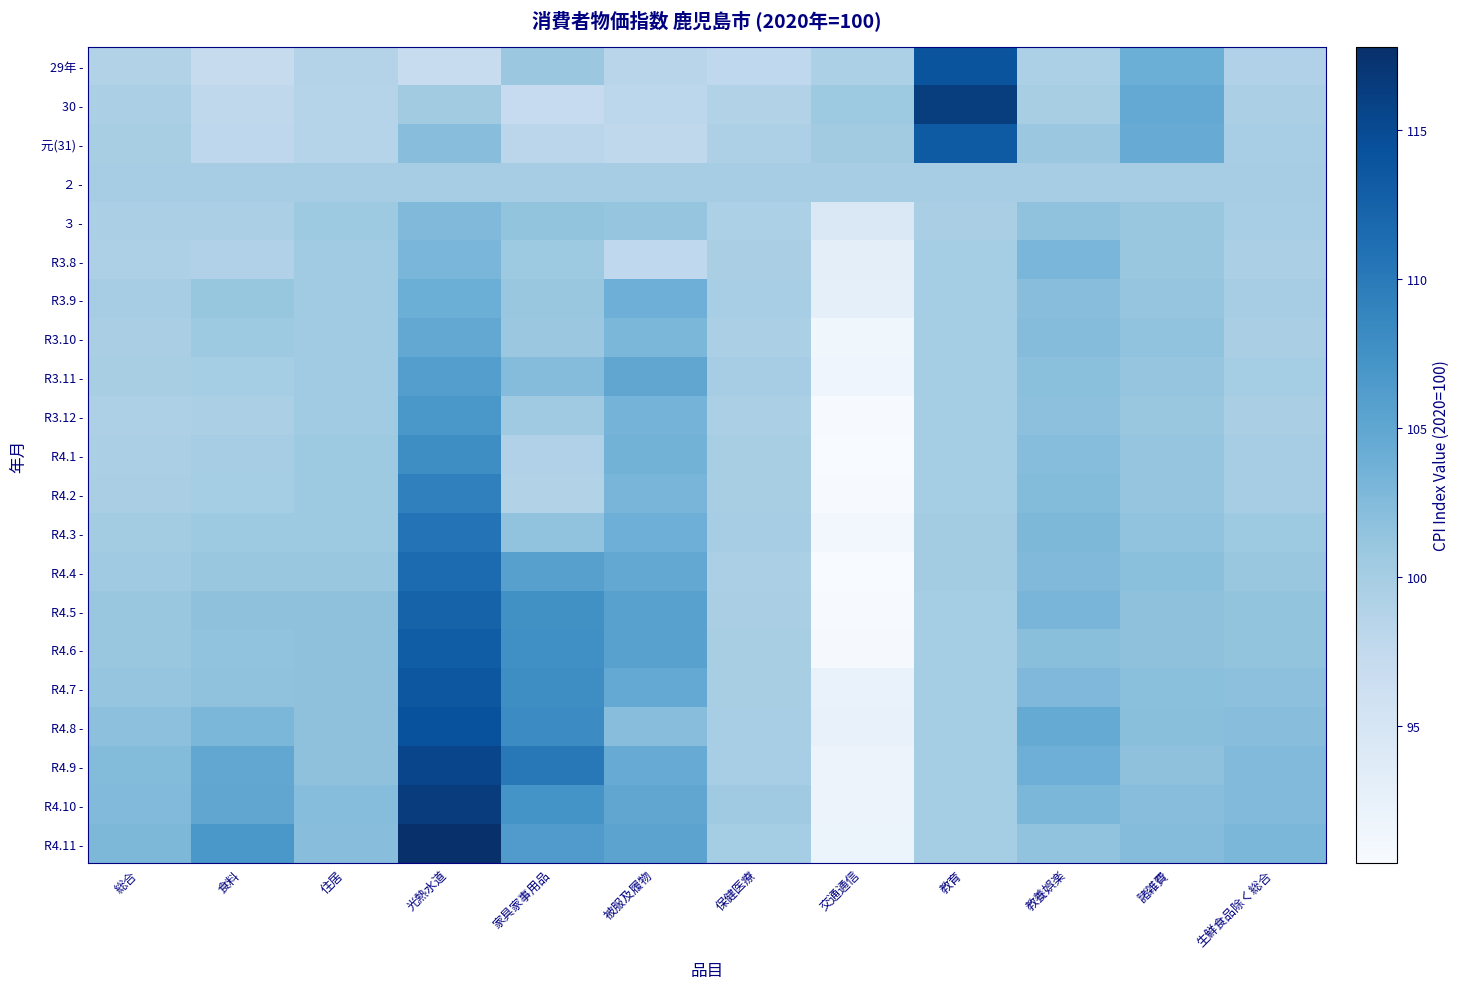

Reading right to left, list all the values displayed in this chart.

29年 -: 生鮮食品除く総合=99.1	諸雑費=104.1	教養娯楽=99.4	教育=114.0	交通通信=99.4	保健医療=97.7	被服及履物=98.4	家具家事用品=100.8	光熱水道=97.0	住居=98.8	食料=97.1	総合=99.0
30 -: 生鮮食品除く総合=99.5	諸雑費=104.7	教養娯楽=99.8	教育=116.4	交通通信=100.6	保健医療=99.0	被服及履物=98.1	家具家事用品=97.2	光熱水道=100.3	住居=98.6	食料=97.8	総合=99.6
元(31) -: 生鮮食品除く総合=99.9	諸雑費=104.4	教養娯楽=100.8	教育=113.2	交通通信=100.3	保健医療=99.3	被服及履物=97.8	家具家事用品=98.2	光熱水道=102.1	住居=98.6	食料=97.9	総合=99.8
２ -: 生鮮食品除く総合=100.0	諸雑費=100.0	教養娯楽=100.0	教育=100.0	交通通信=100.0	保健医療=100.0	被服及履物=100.0	家具家事用品=100.0	光熱水道=100.0	住居=100.0	食料=100.0	総合=100.0
３ -: 生鮮食品除く総合=99.9	諸雑費=100.9	教養娯楽=101.6	教育=99.7	交通通信=94.3	保健医療=99.4	被服及履物=101.3	家具家事用品=101.4	光熱水道=102.7	住居=100.6	食料=99.6	総合=99.6
R3.8 -: 生鮮食品除く総合=99.6	諸雑費=101.1	教養娯楽=103.1	教育=100.1	交通通信=93.1	保健医療=99.7	被服及履物=97.7	家具家事用品=100.6	光熱水道=103.1	住居=100.4	食料=99.1	総合=99.3
R3.9 -: 生鮮食品除く総合=100.0	諸雑費=101.3	教養娯楽=102.1	教育=100.1	交通通信=92.8	保健医療=99.9	被服及履物=103.9	家具家事用品=101.0	光熱水道=104.0	住居=100.4	食料=101.2	総合=100.0
R3.10 -: 生鮮食品除く総合=99.7	諸雑費=101.5	教養娯楽=102.3	教育=100.1	交通通信=91.4	保健医療=99.5	被服及履物=103.0	家具家事用品=100.8	光熱水道=104.8	住居=100.4	食料=100.6	総合=99.7
R3.11 -: 生鮮食品除く総合=100.1	諸雑費=101.3	教養娯楽=101.9	教育=100.1	交通通信=91.6	保健医療=100.0	被服及履物=105.0	家具家事用品=102.3	光熱水道=106.0	住居=100.4	食料=100.1	総合=99.8
R3.12 -: 生鮮食品除く総合=99.7	諸雑費=101.1	教養娯楽=101.8	教育=100.1	交通通信=90.6	保健医療=99.5	被服及履物=103.4	家具家事用品=100.5	光熱水道=106.8	住居=100.4	食料=99.5	総合=99.3
R4.1 -: 生鮮食品除く総合=100.0	諸雑費=101.3	教養娯楽=102.2	教育=100.1	交通通信=90.5	保健医療=99.8	被服及履物=103.5	家具家事用品=99.1	光熱水道=107.9	住居=100.6	食料=100.0	総合=99.6
R4.2 -: 生鮮食品除く総合=100.0	諸雑費=101.3	教養娯楽=102.4	教育=100.1	交通通信=90.6	保健医療=99.8	被服及履物=103.2	家具家事用品=98.9	光熱水道=109.3	住居=100.6	食料=100.1	総合=99.7
R4.3 -: 生鮮食品除く総合=100.6	諸雑費=101.5	教養娯楽=102.9	教育=100.2	交通通信=91.2	保健医療=100.0	被服及履物=103.9	家具家事用品=101.5	光熱水道=110.7	住居=100.6	食料=100.6	総合=100.2
R4.4 -: 生鮮食品除く総合=100.9	諸雑費=101.9	教養娯楽=102.7	教育=100.2	交通通信=90.4	保健医療=99.6	被服及履物=104.8	家具家事用品=105.8	光熱水道=111.5	住居=101.0	食料=101.1	総合=100.5
R4.5 -: 生鮮食品除く総合=101.4	諸雑費=101.7	教養娯楽=103.2	教育=100.1	交通通信=90.6	保健医療=99.7	被服及履物=105.7	家具家事用品=107.6	光熱水道=112.4	住居=101.7	食料=101.7	総合=101.1
R4.6 -: 生鮮食品除く総合=101.4	諸雑費=101.7	教養娯楽=102.0	教育=100.1	交通通信=90.7	保健医療=99.8	被服及履物=105.7	家具家事用品=107.7	光熱水道=113.0	住居=101.7	食料=101.5	総合=101.0
R4.7 -: 生鮮食品除く総合=101.8	諸雑費=101.9	教養娯楽=102.8	教育=100.1	交通通信=92.3	保健医療=99.8	被服及履物=104.7	家具家事用品=107.9	光熱水道=113.7	住居=101.7	食料=101.6	総合=101.3
R4.8 -: 生鮮食品除く総合=102.1	諸雑費=102.0	教養娯楽=104.6	教育=100.1	交通通信=92.4	保健医療=99.9	被服及履物=102.1	家具家事用品=108.1	光熱水道=114.3	住居=101.7	食料=103.0	総合=101.8
R4.9 -: 生鮮食品除く総合=102.5	諸雑費=101.7	教養娯楽=103.9	教育=100.1	交通通信=91.9	保健医療=99.9	被服及履物=104.4	家具家事用品=110.2	光熱水道=115.5	住居=101.7	食料=104.9	総合=102.4
R4.10 -: 生鮮食品除く総合=102.6	諸雑費=102.1	教養娯楽=103.0	教育=100.1	交通通信=92.0	保健医療=100.5	被服及履物=105.0	家具家事用品=107.3	光熱水道=116.5	住居=102.2	食料=105.0	総合=102.5
R4.11 -: 生鮮食品除く総合=103.0	諸雑費=102.3	教養娯楽=101.5	教育=100.1	交通通信=92.1	保健医療=100.1	被服及履物=105.3	家具家事用品=106.3	光熱水道=117.8	住居=102.1	食料=106.8	総合=102.9